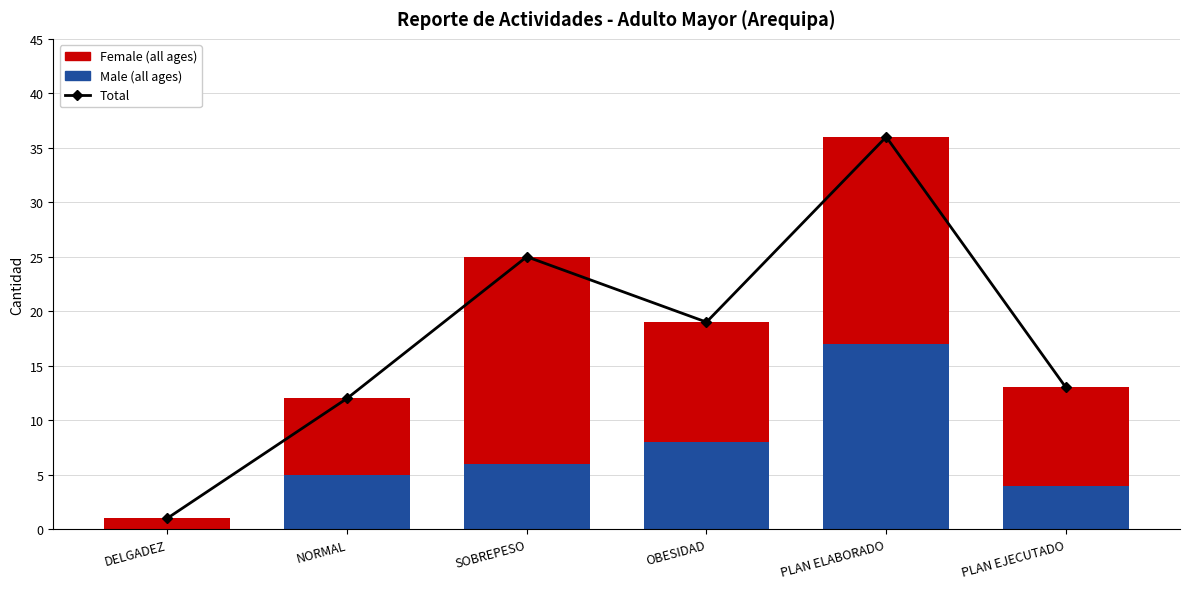

What value does the Total series have at OBESIDAD, to the nearest 10?

20